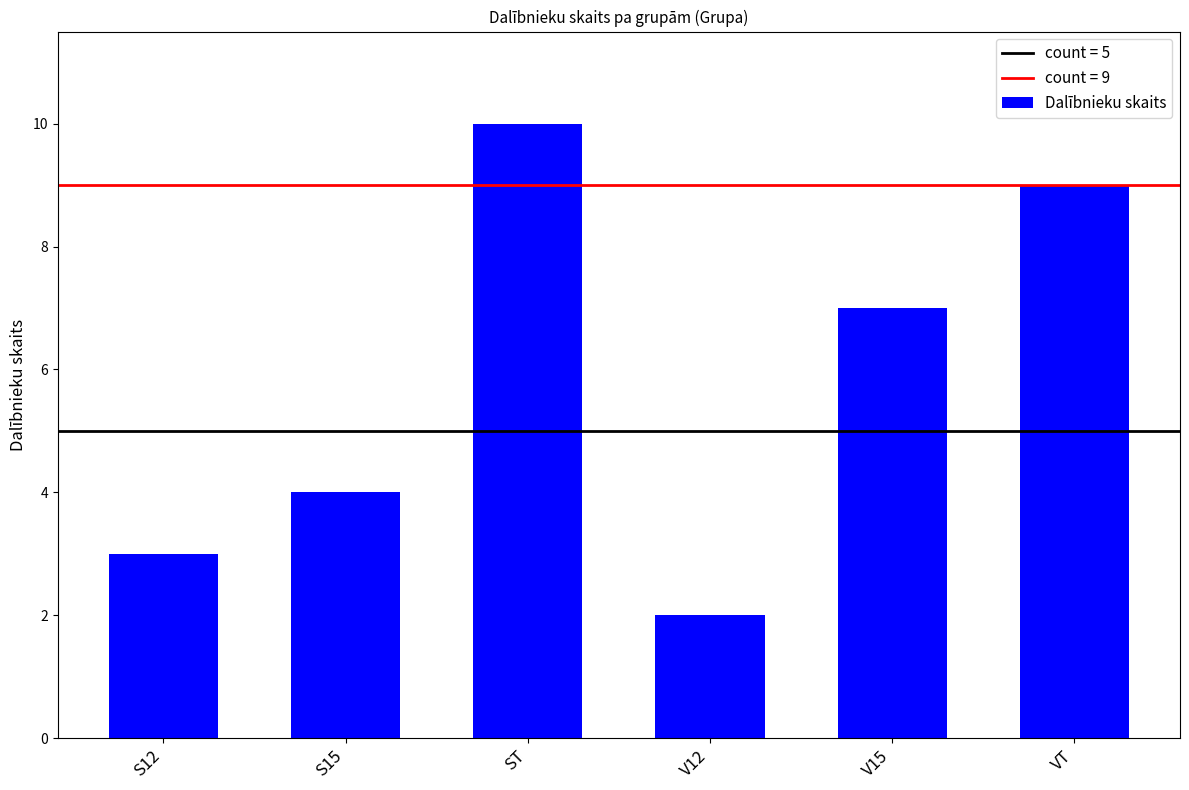

What is the minimum value shown in the chart?

2